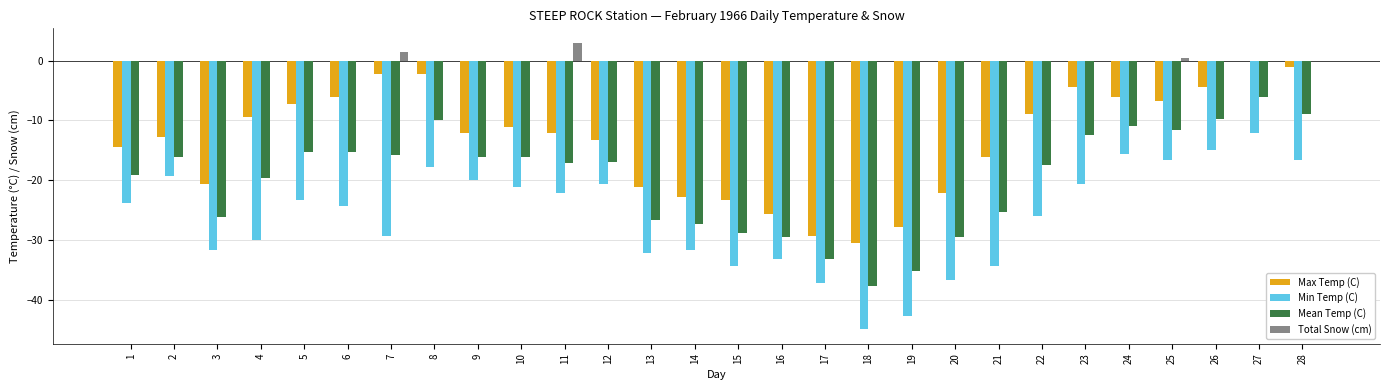

Is the value of Mean Temp (C) at 16 greater than the value of Total Snow (cm) at 17?

No